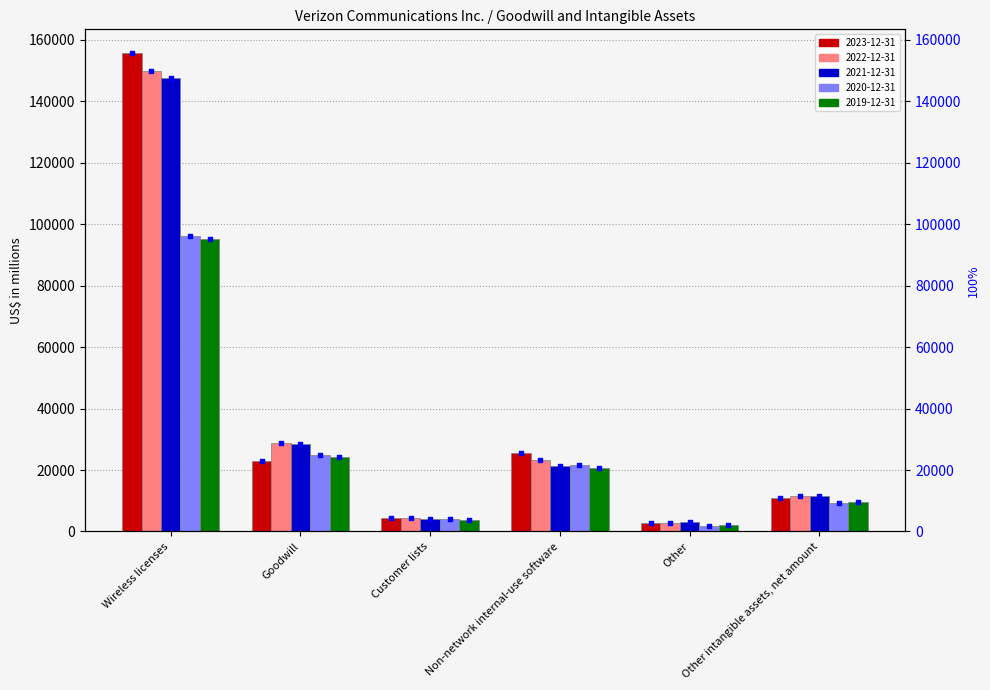

At which category is the sum across all series the highest?

Wireless licenses